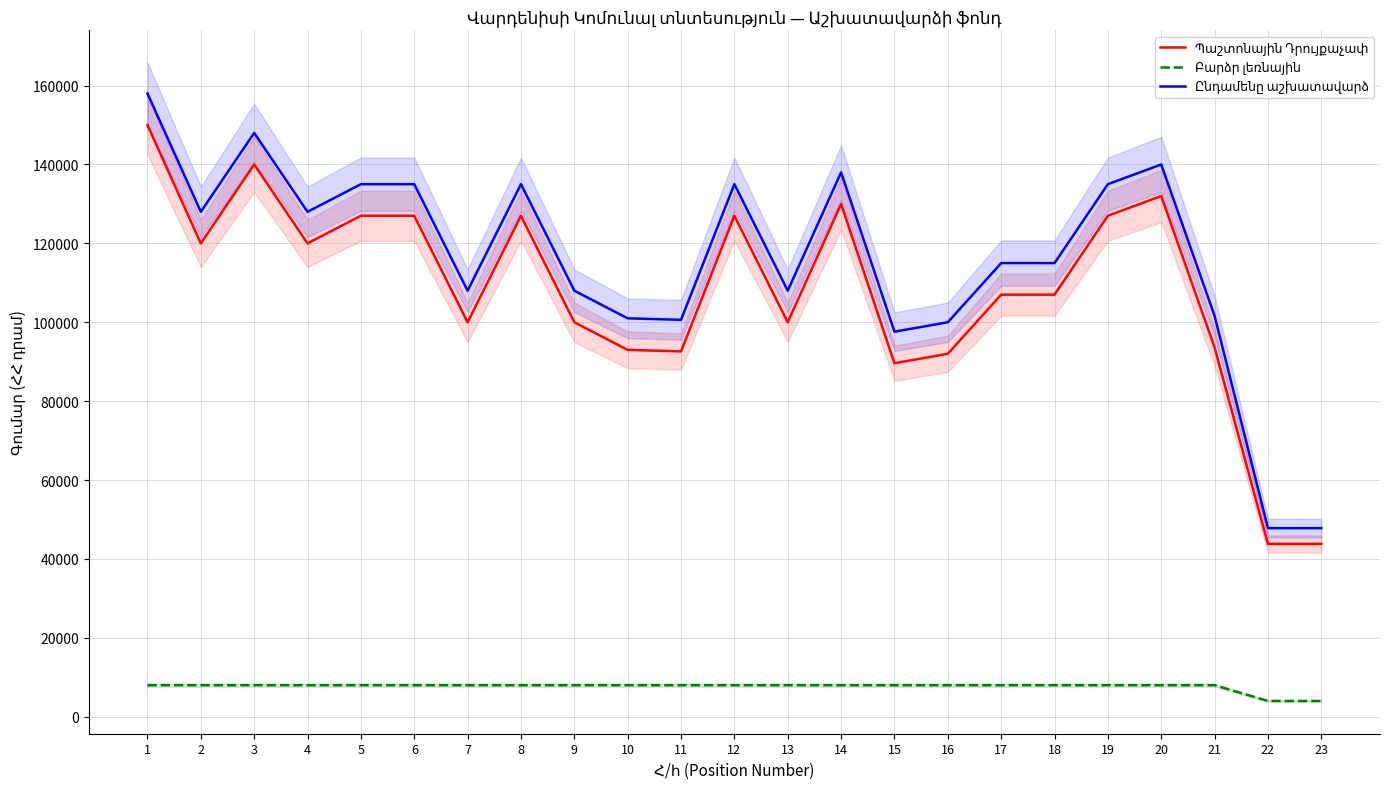

The Ընդամենը աշխատավարձ series shows 74036 at 2. True or false?

False